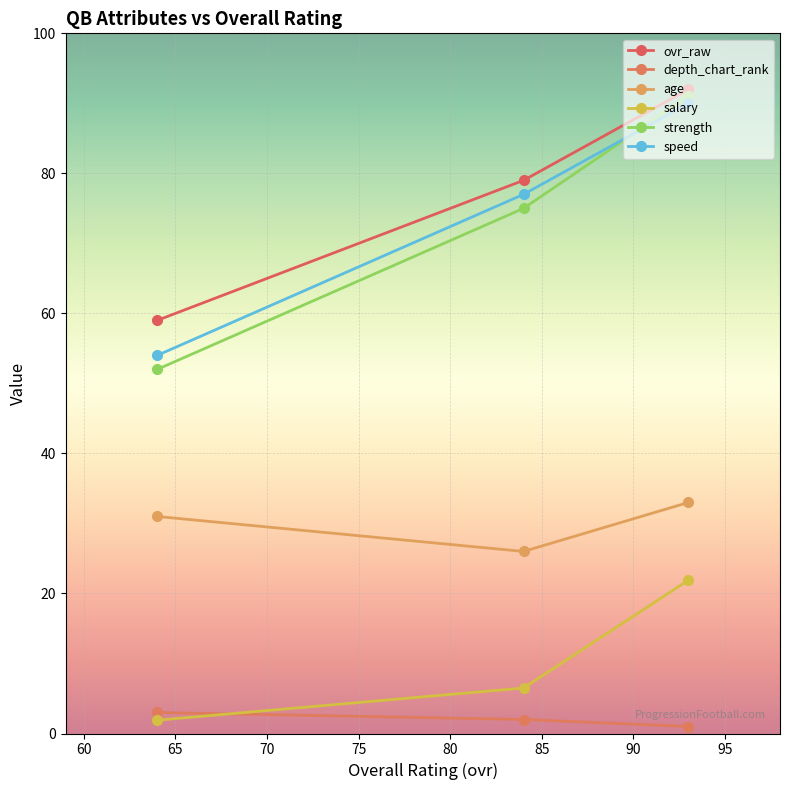

Does the chart display data point markers on the line(s)?

Yes